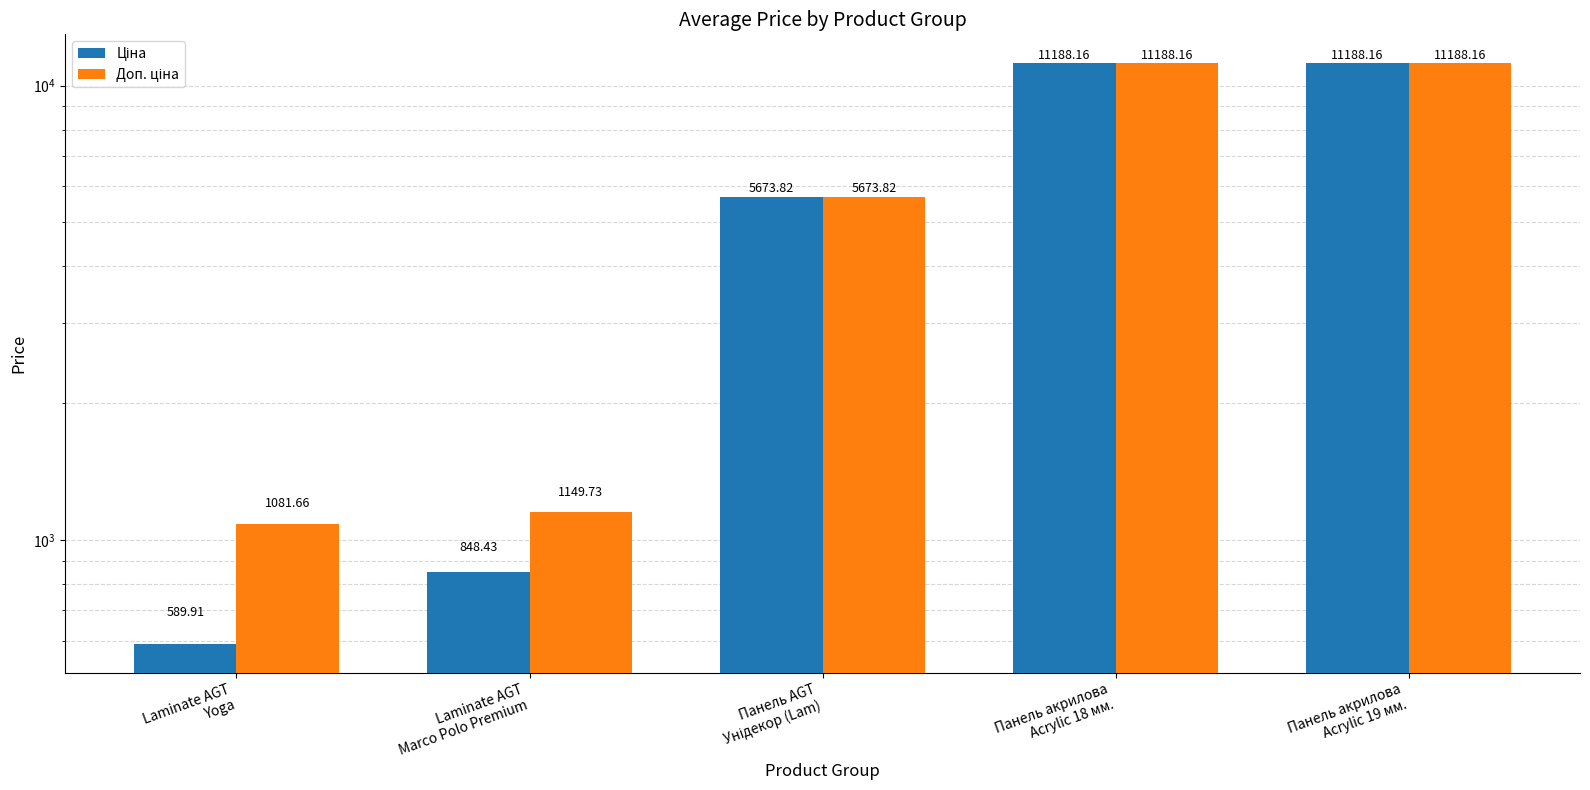

Reading left to right, transcribe all the data shown in this chart.

Ціна: Laminate AGT
Yoga=589.9	Laminate AGT
Marco Polo Premium=848.4	Панель AGT
Унідекор (Lam)=5673.8	Панель акрилова
Acrylic 18 мм.=11188.2	Панель акрилова
Acrylic 19 мм.=11188.2
Доп. ціна: Laminate AGT
Yoga=1081.7	Laminate AGT
Marco Polo Premium=1149.7	Панель AGT
Унідекор (Lam)=5673.8	Панель акрилова
Acrylic 18 мм.=11188.2	Панель акрилова
Acrylic 19 мм.=11188.2